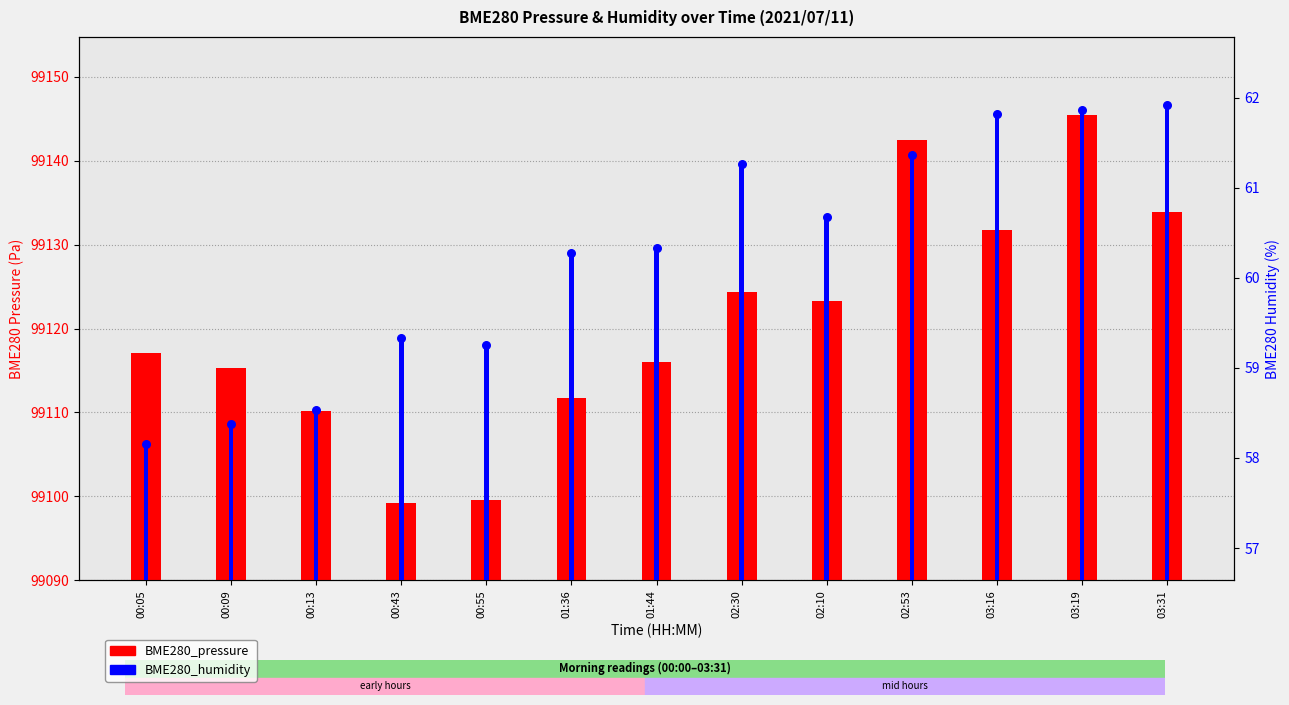

Which series has the largest Y range (max minus min)?

BME280_pressure